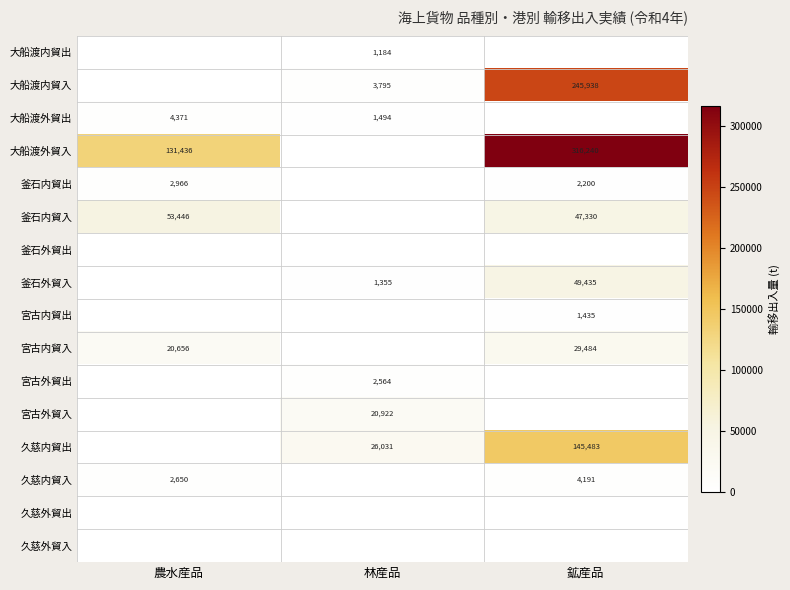

The 宮古内貿入 series shows 29484 at 鉱産品. True or false?

True